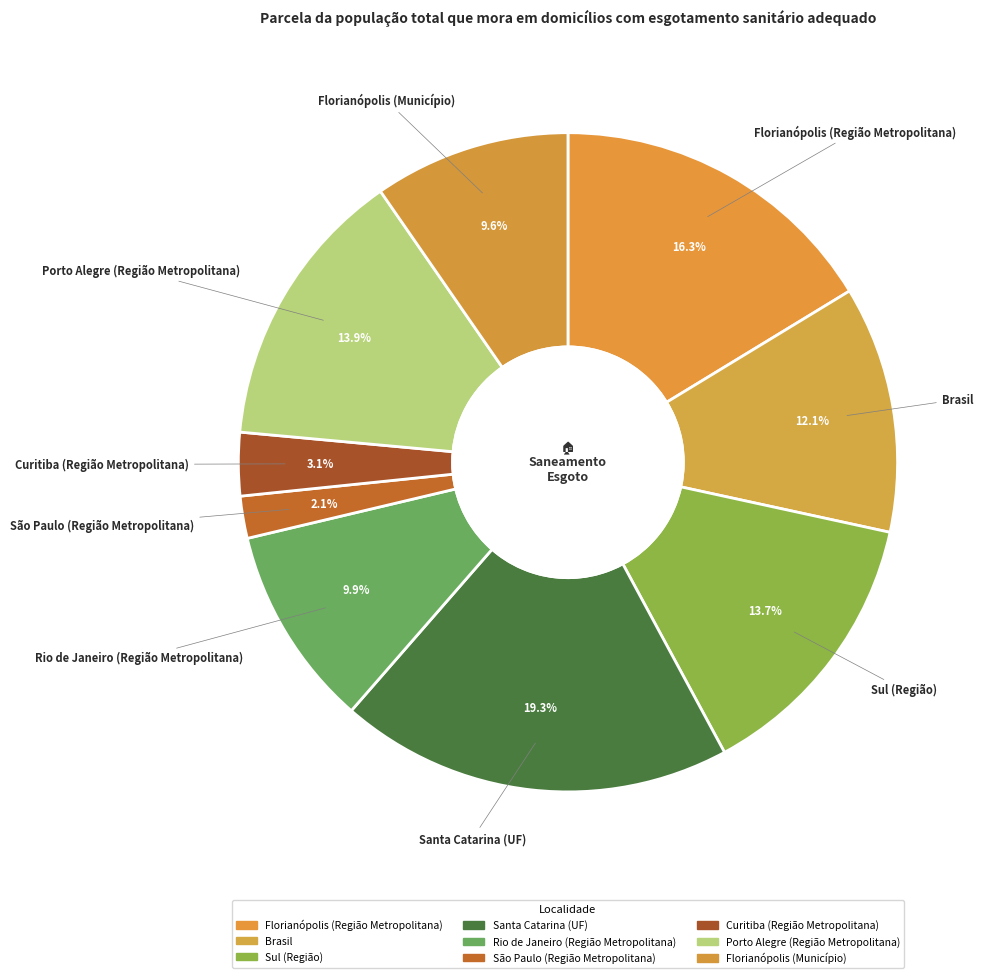

Count the number of slices in the pie.

9